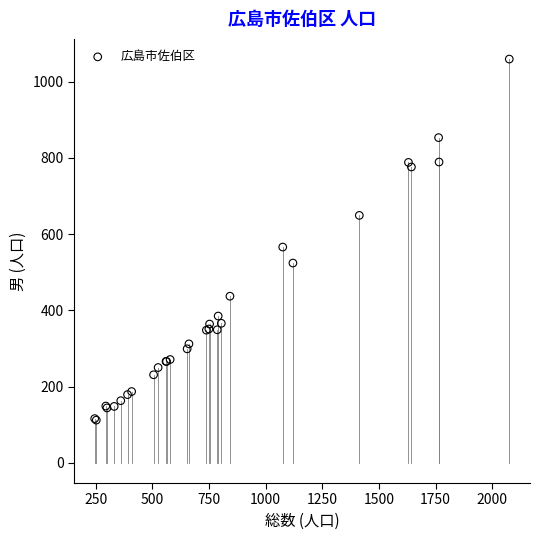

What Y value in the scatter plot is closest to 585?

566